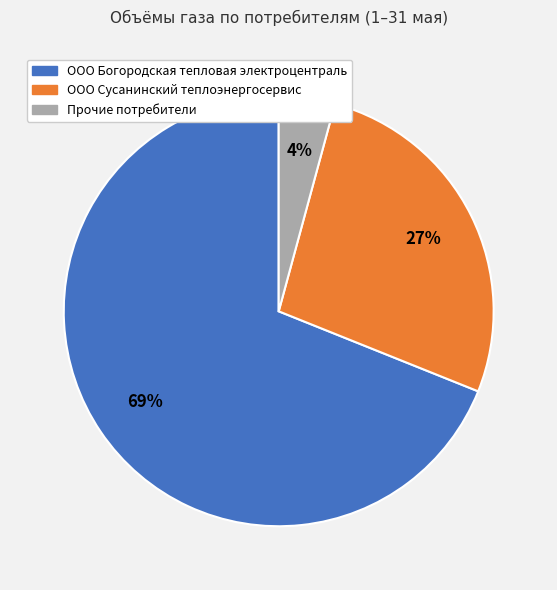

How many slices are in this pie chart?

3